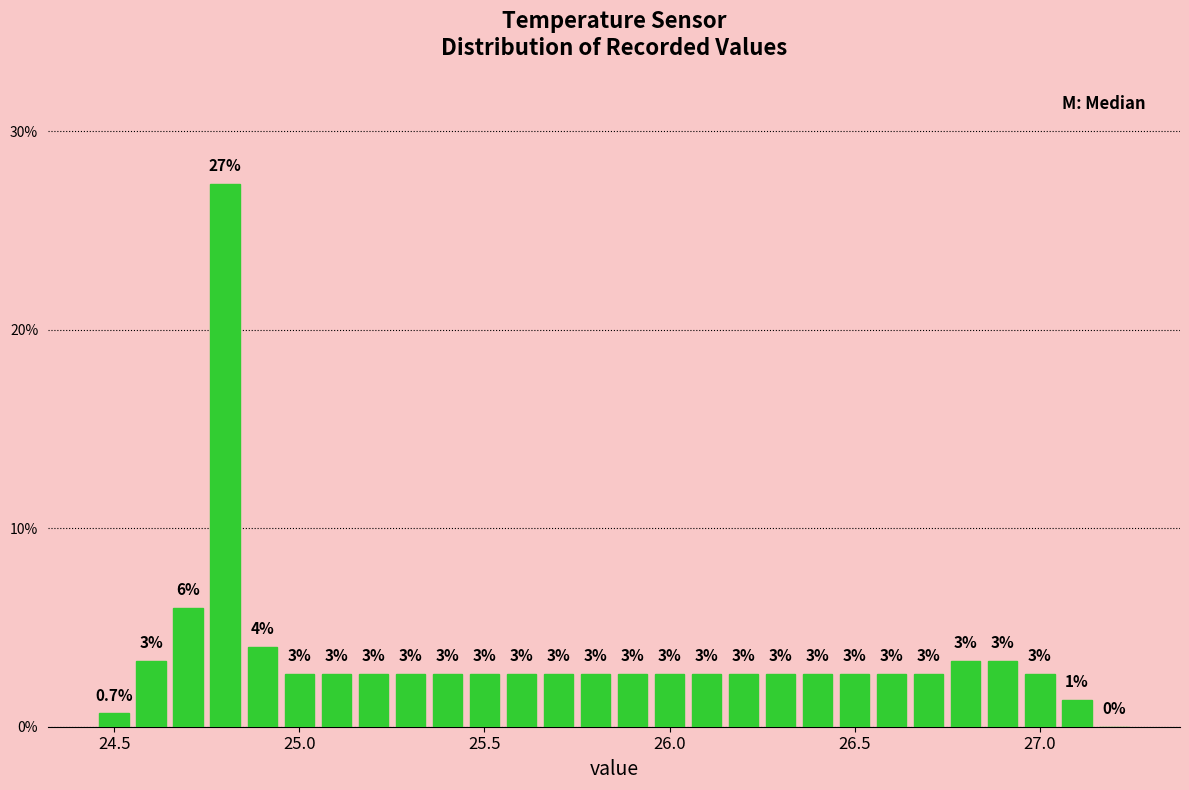

Read against the x-axis, roughly where is the centre of the tallest bar?

24.80